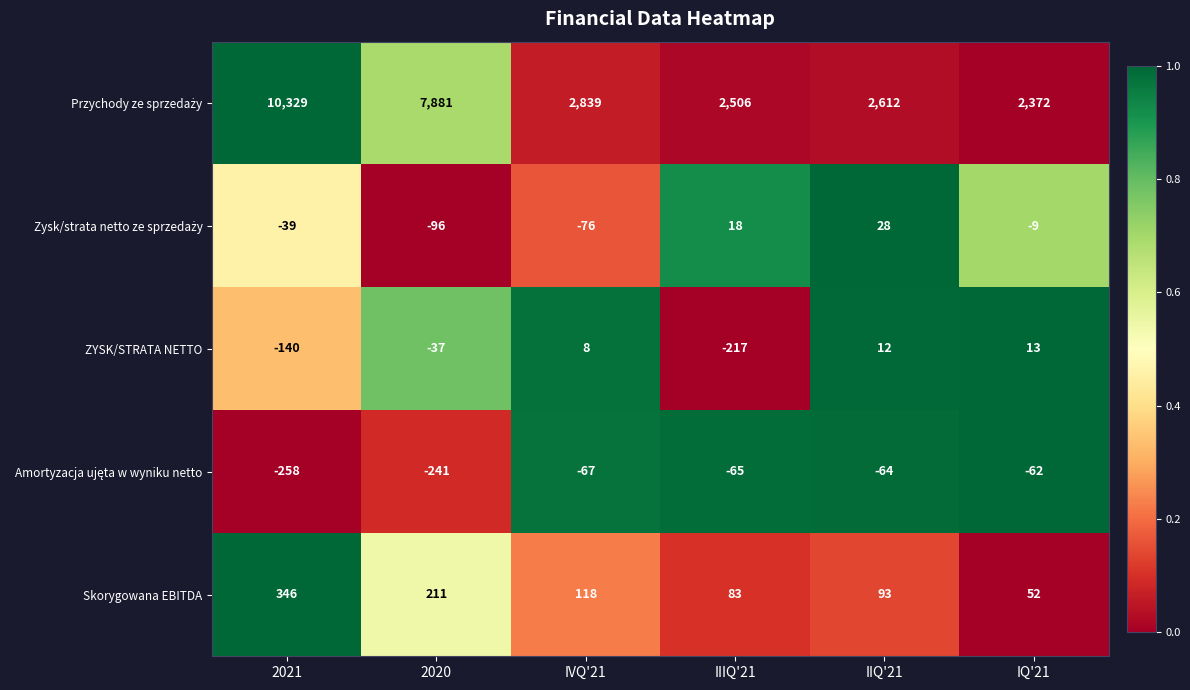

At how many categories does at least one series exceed 2732?

3